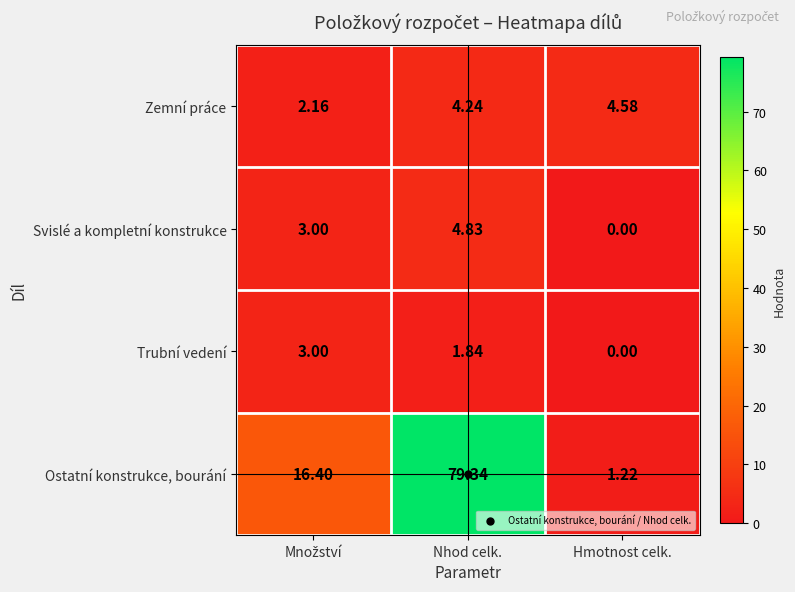

At Nhod celk., list the series in order from largest to smallest.

Ostatní konstrukce, bourání, Svislé a kompletní konstrukce, Zemní práce, Trubní vedení